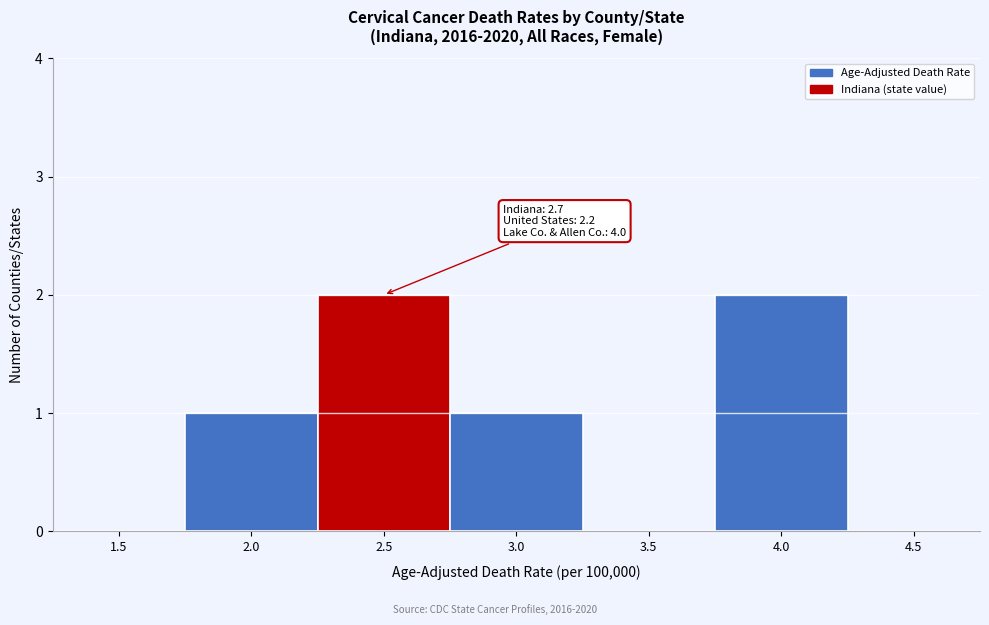

Reading right to left, list all the values displayed in this chart.

4.5=0	4.0=2	3.5=0	3.0=1	2.5=2	2.0=1	1.5=0